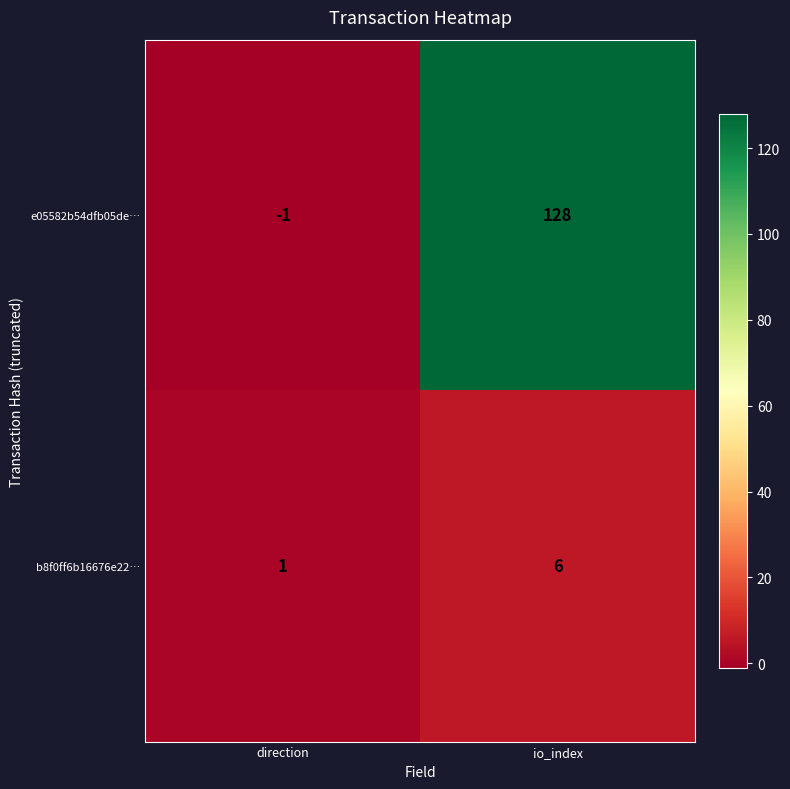

List the series in order of their peak value, lowest first.

b8f0ff6b16676e22…, e05582b54dfb05de…